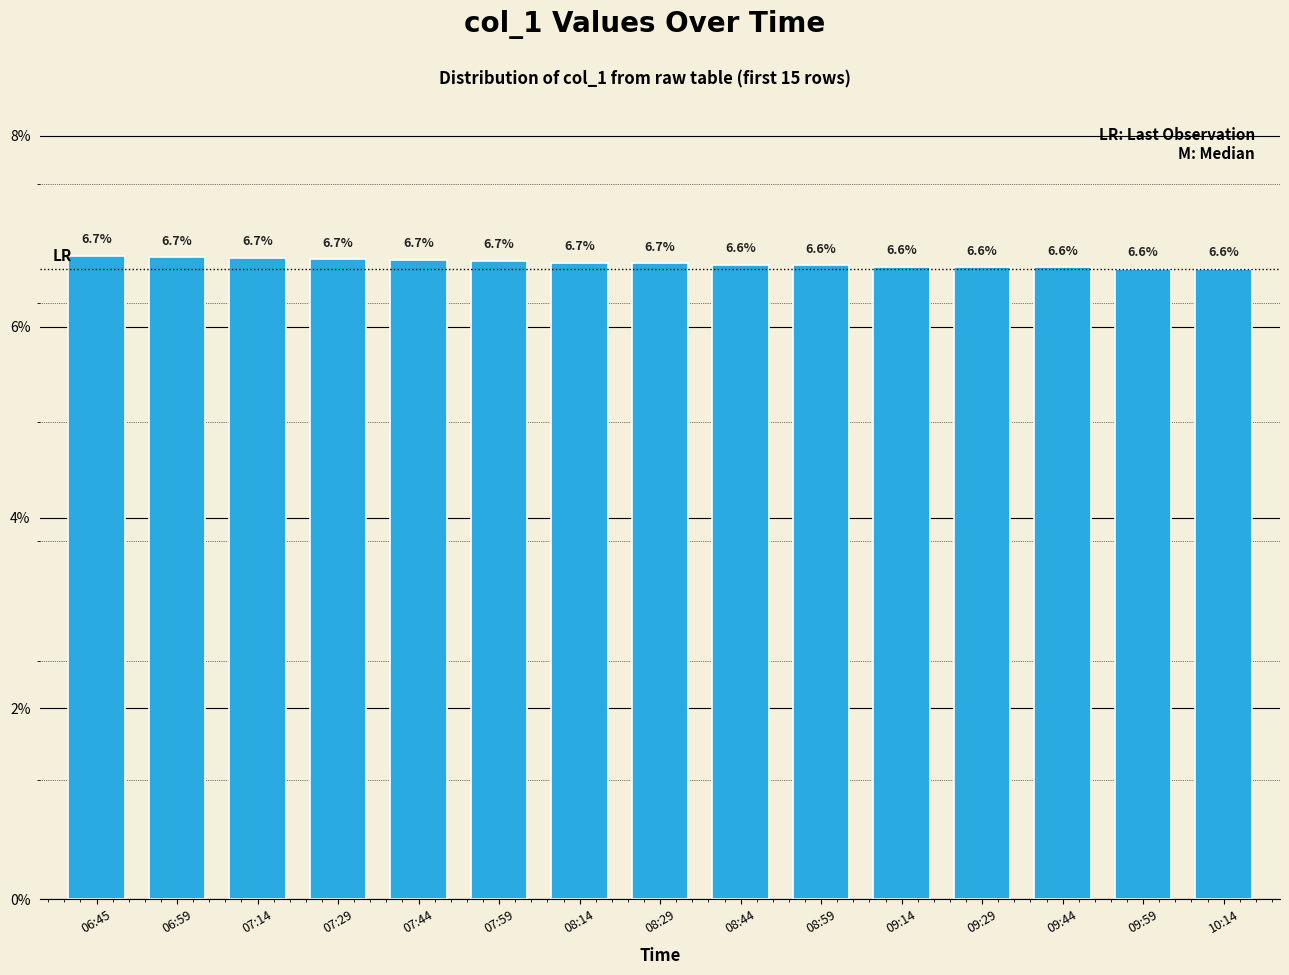

Are the bars grouped side by side (vs. stacked)?

No